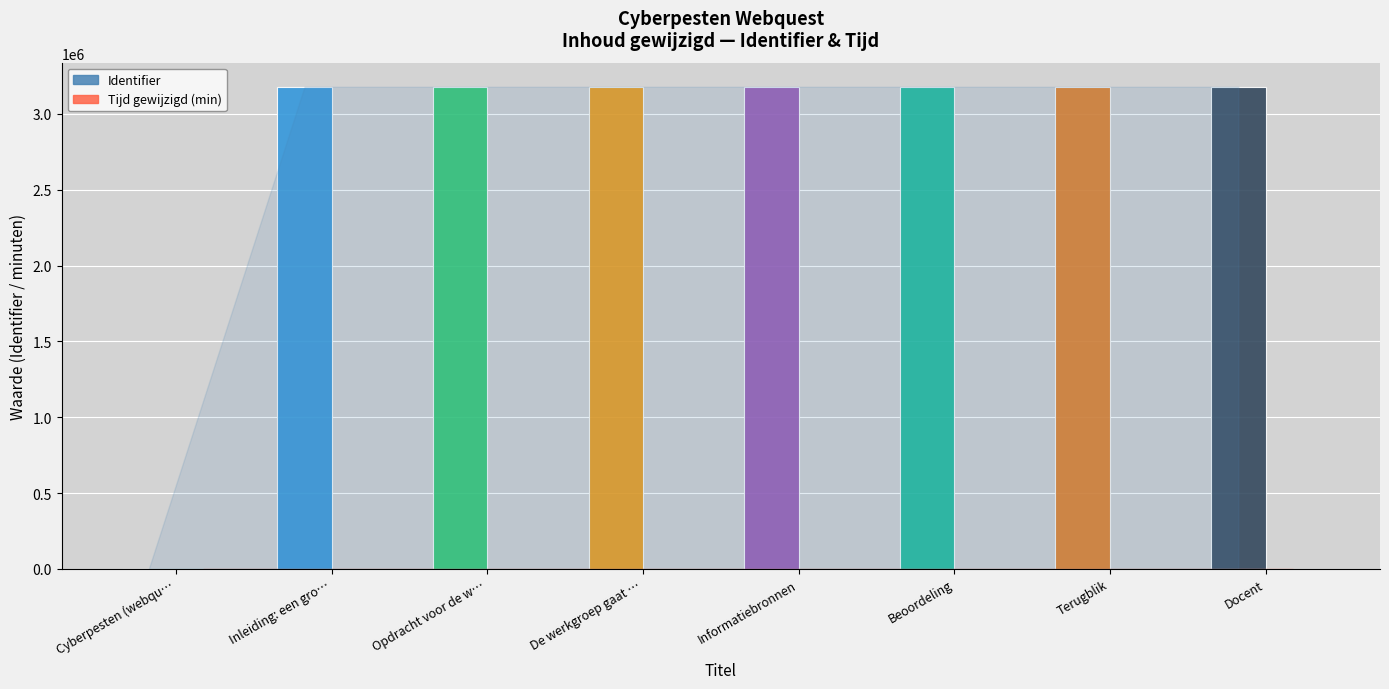

What is the highest value of the Identifier series?

3179491